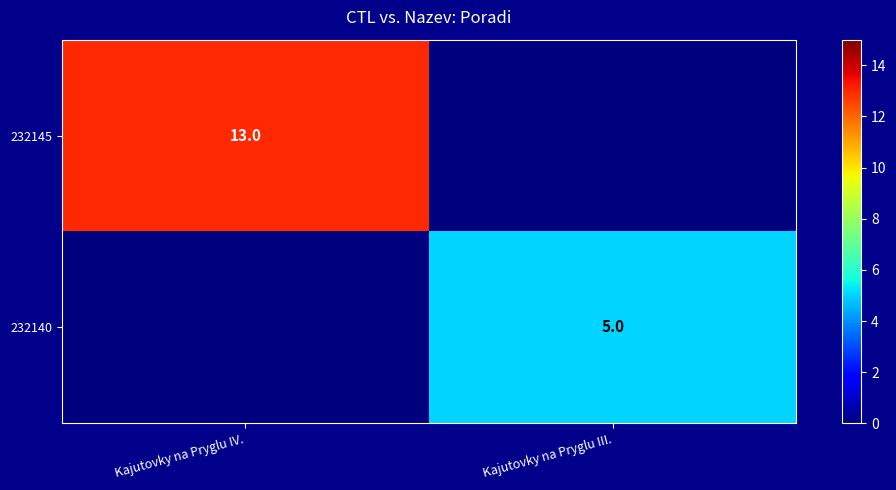

True or false: 232140 has a value of 2 at Kajutovky na Pryglu III..

False